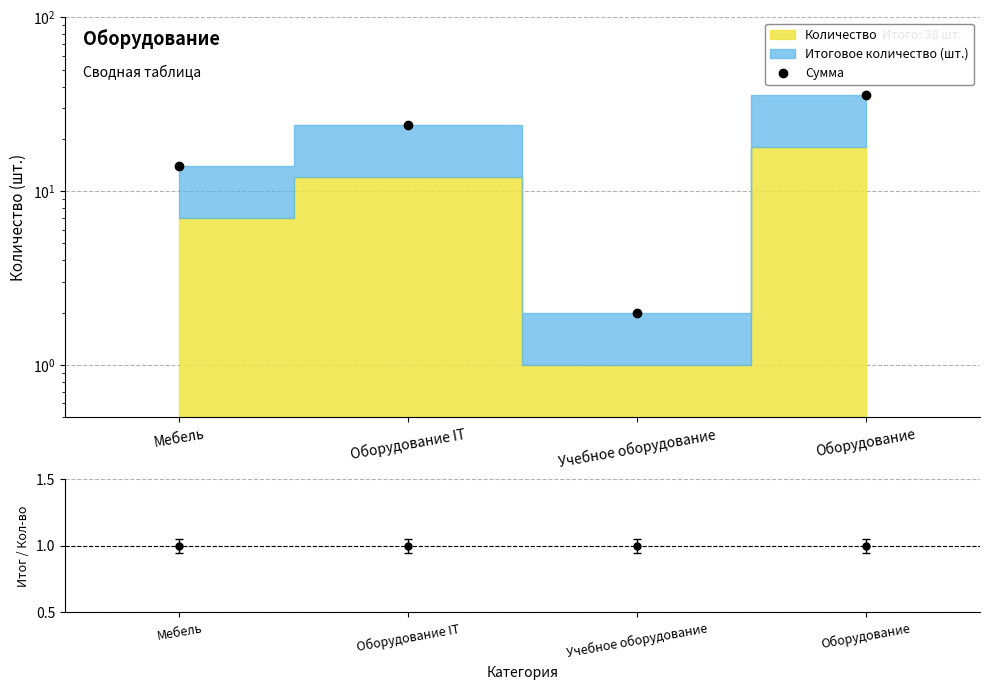

Rank the categories by value from highest to lowest.

Оборудование, Оборудование IT, Мебель, Учебное оборудование